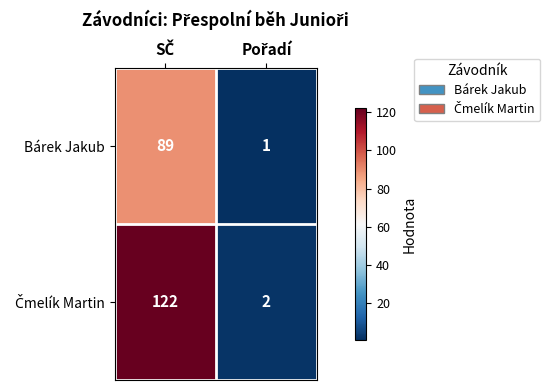

At how many categories does at least one series exceed 108?

1